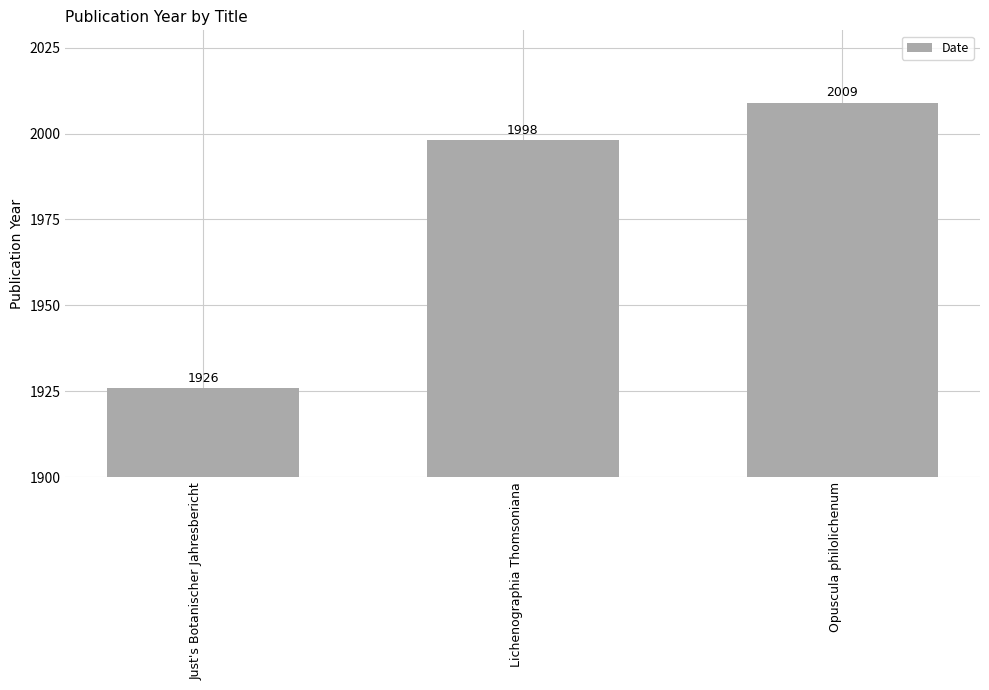

The chart shows a value of 1998 at Lichenographia Thomsoniana. True or false?

True